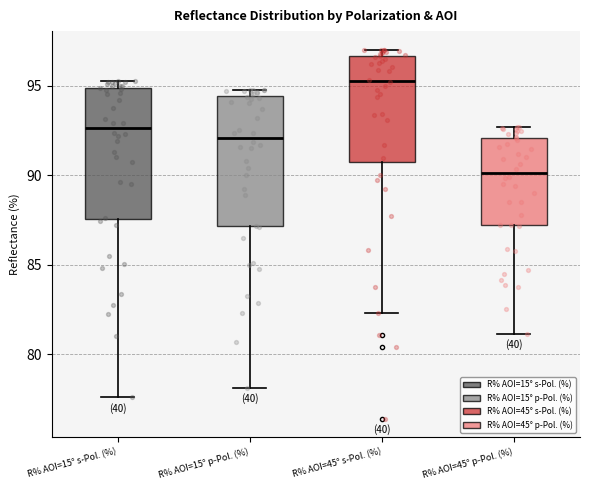

Which box's median line is the lowest?

R% AOI=45° p-Pol. (%)